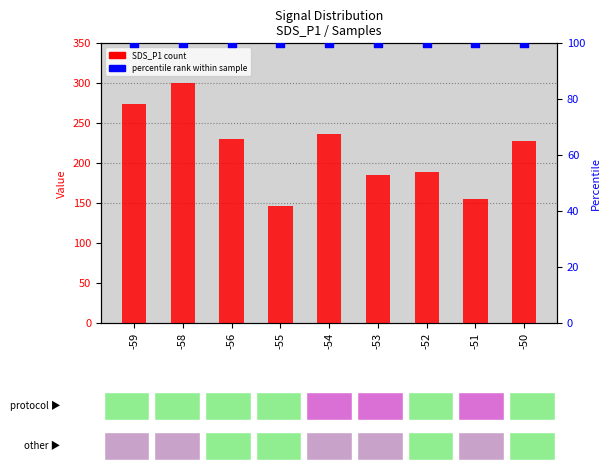

Which series has the widest spread of Y values?

SDS_P1 (normalized)